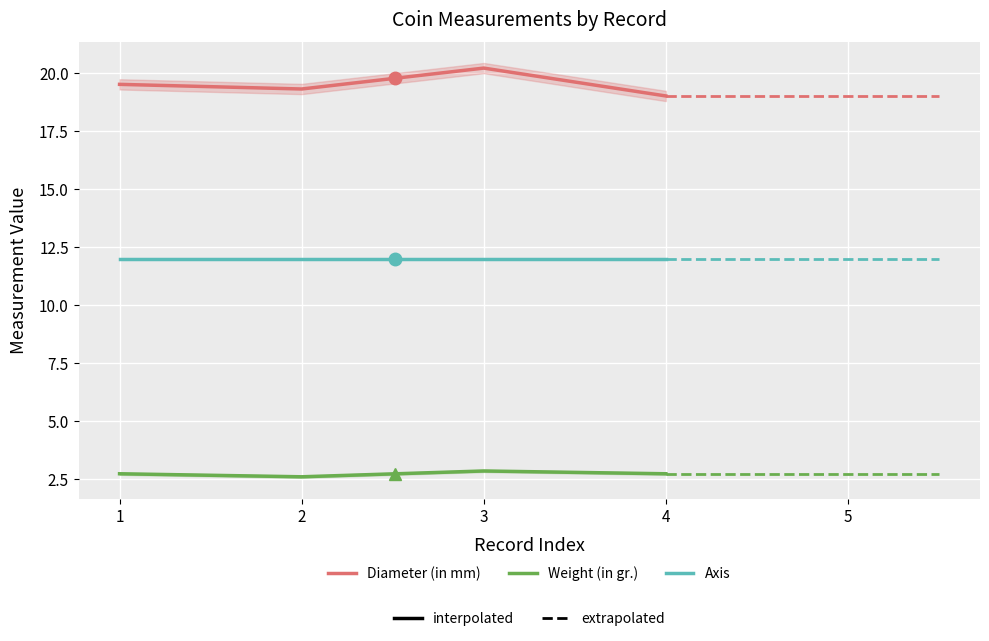

True or false: Weight (in gr.) and Diameter (in mm) intersect in this chart.

False